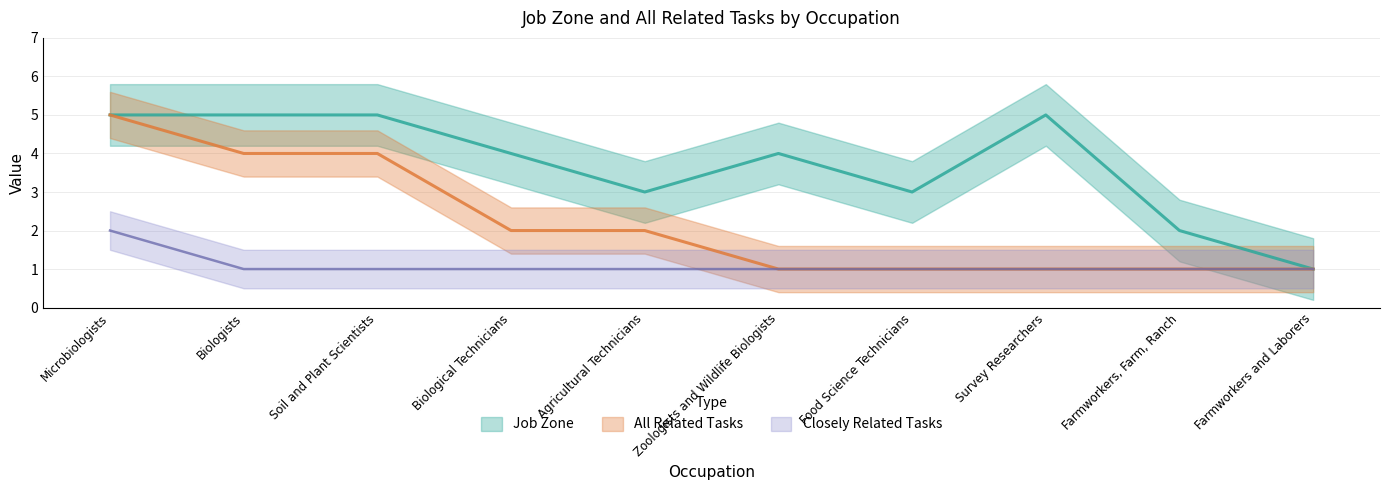

What is the label of the 4th point from the right?

Food Science Technicians